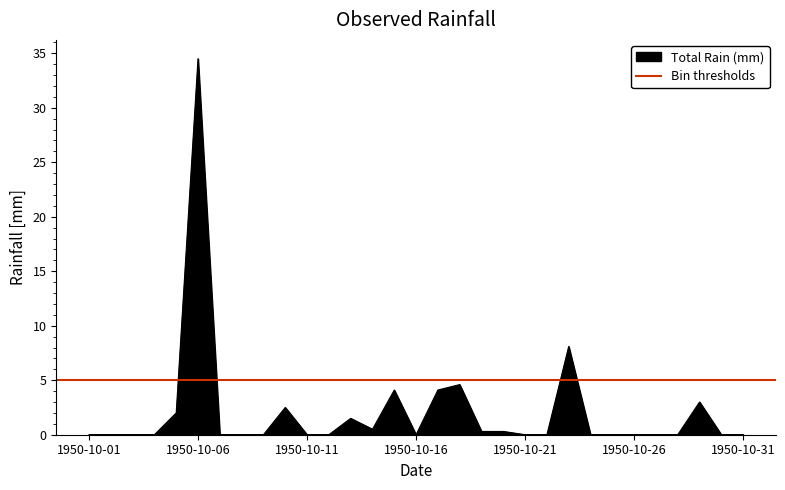

Where is the first local minimum?

1950-10-14